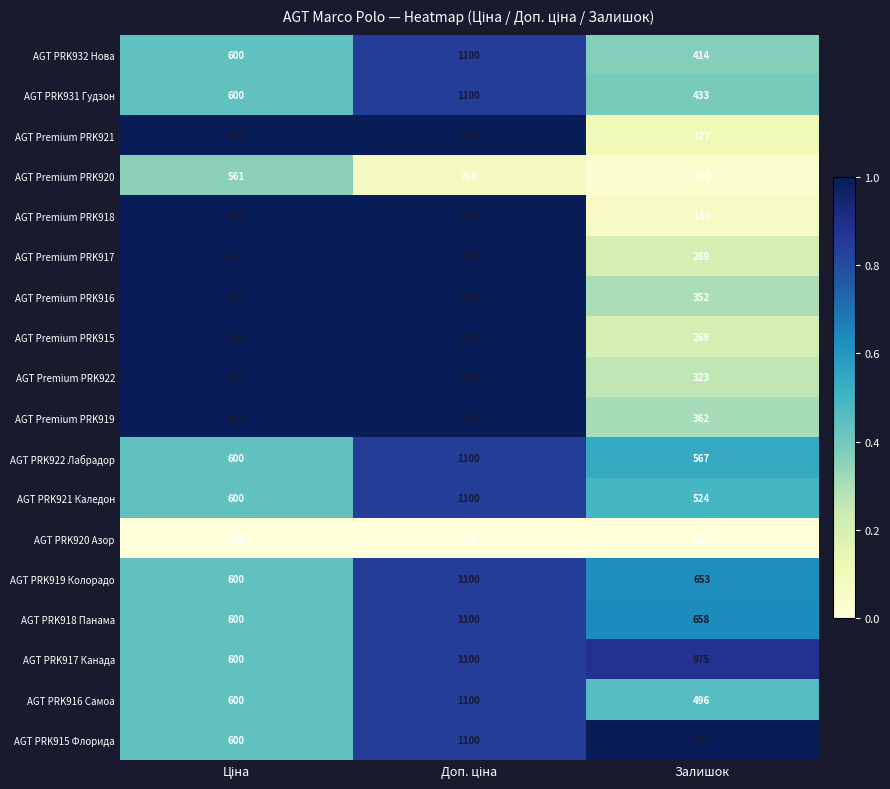

Count the AGT PRK931 Гудзон values in the range 433 to 1100.

3